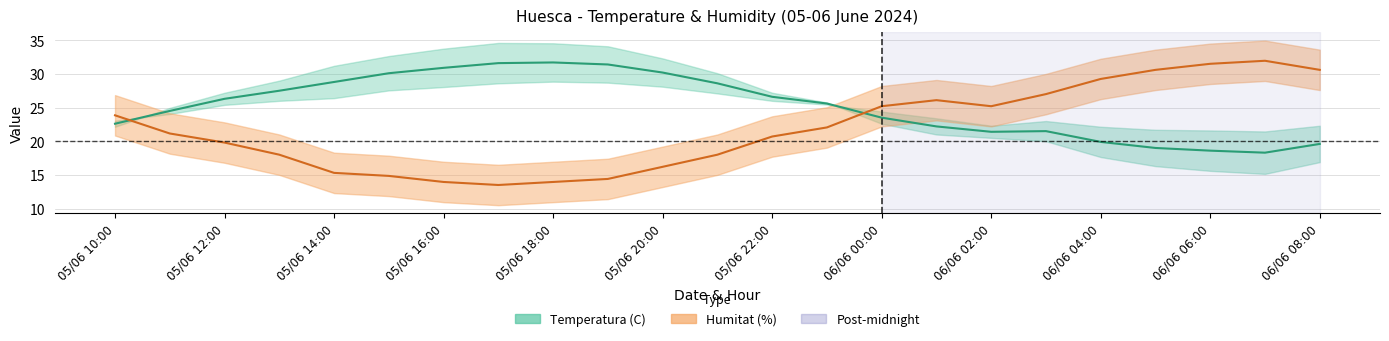

Does the chart have visible grid lines?

Yes